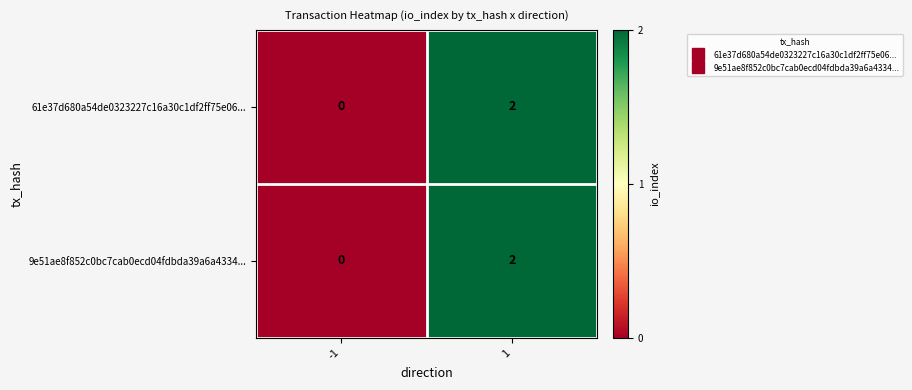

How many positive values does the 9e51ae8f852c0bc7cab0ecd04fdbda39a6a4334... series have?

1